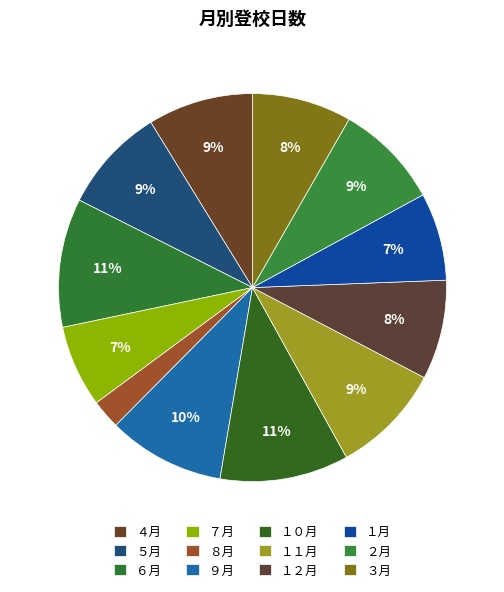

Is there a majority slice in this chart?

No